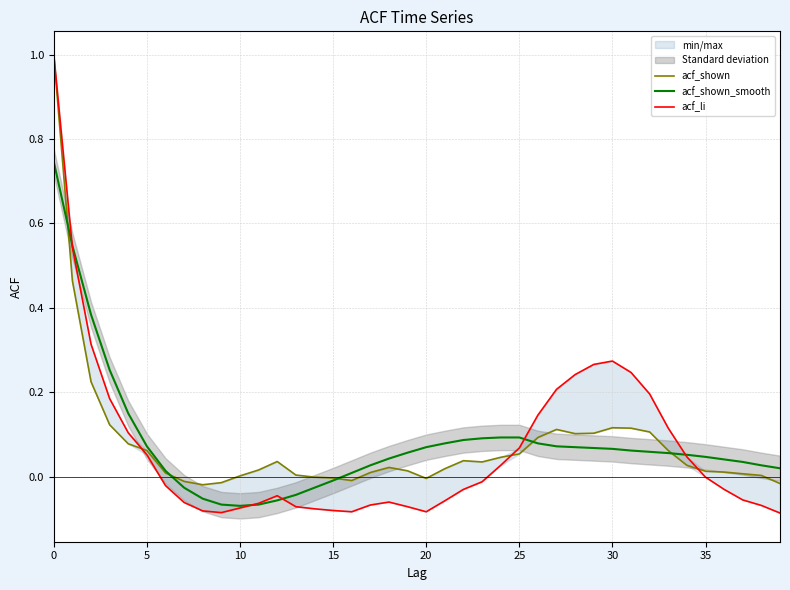

How many negative values does the acf_li series have?

23